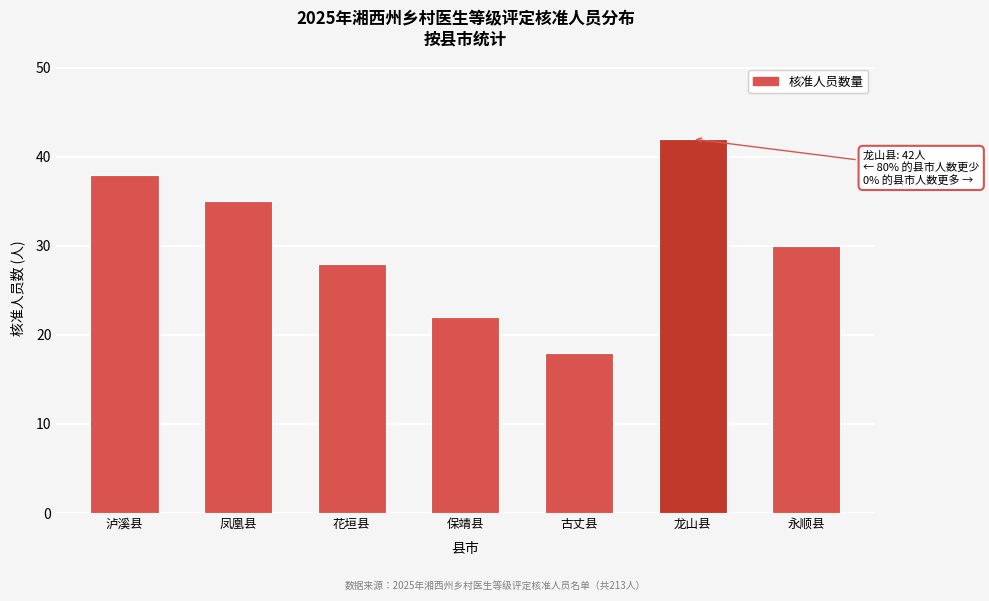

Reading right to left, transcribe all the data shown in this chart.

永顺县=30	龙山县=42	古丈县=18	保靖县=22	花垣县=28	凤凰县=35	泸溪县=38